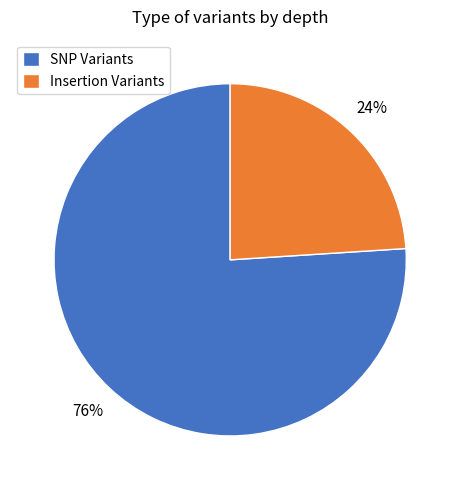

To the nearest percent, what is the combined percentage of SNP Variants and Insertion Variants?

100%